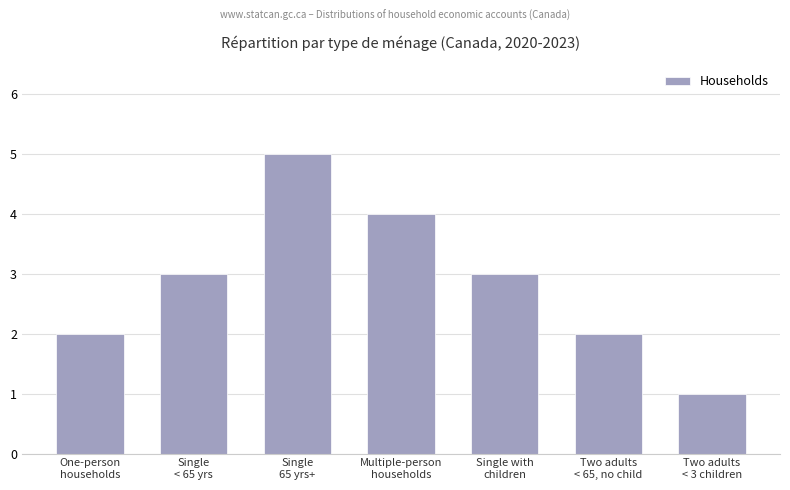

True or false: the data shows 1 at One-person
households.

False